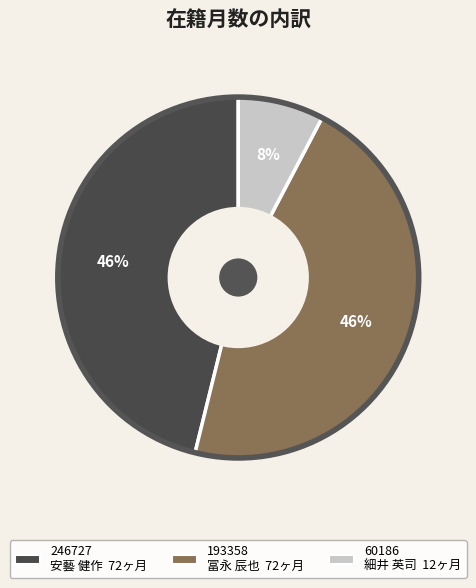

True or false: 193358 冨永 辰也 accounts for 32% of the total.

False